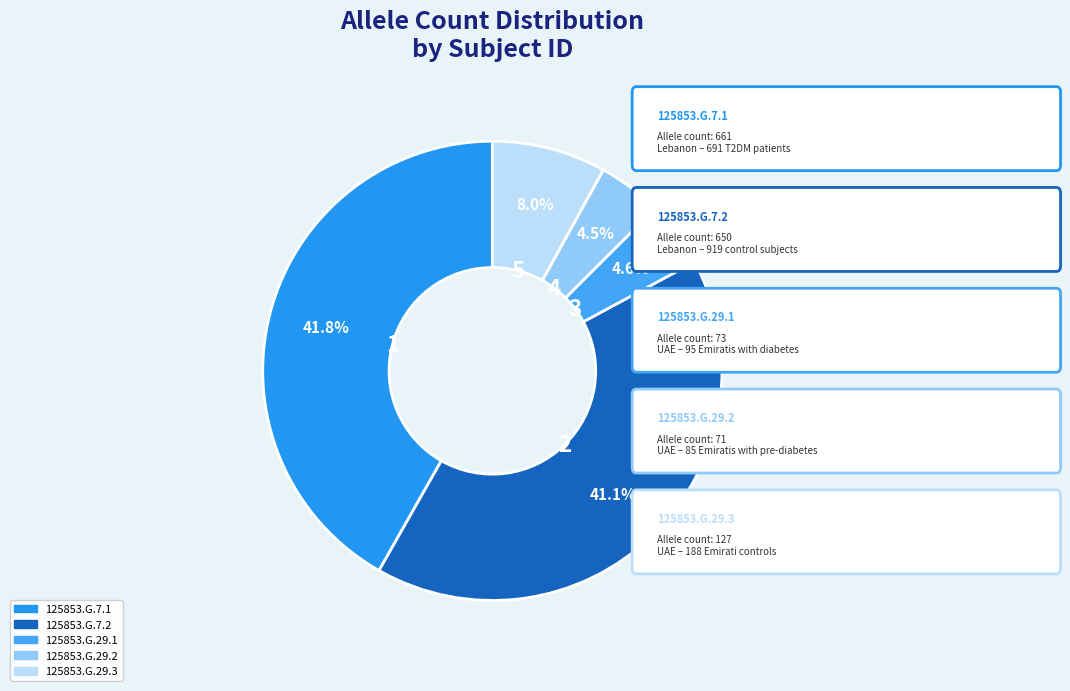

Is it true that 125853.G.7.2 is 41% of the pie?

True